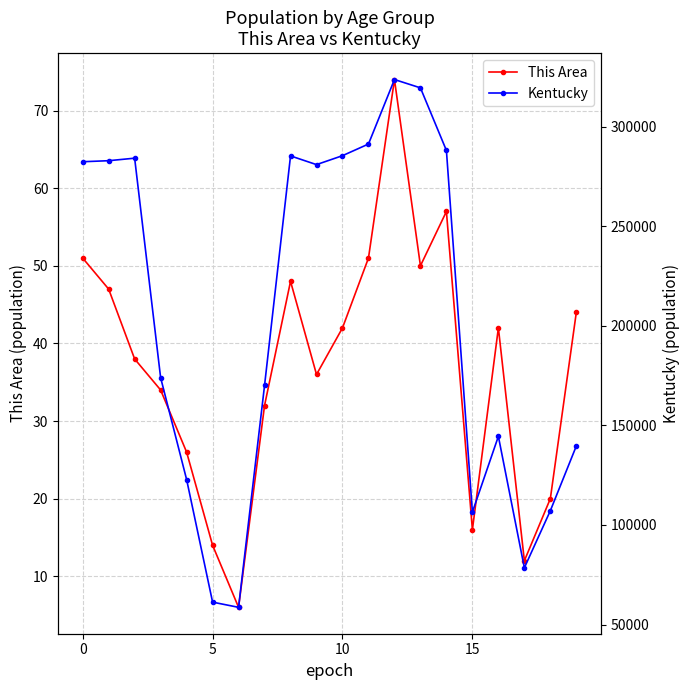

What is the minimum value shown in the chart?

6